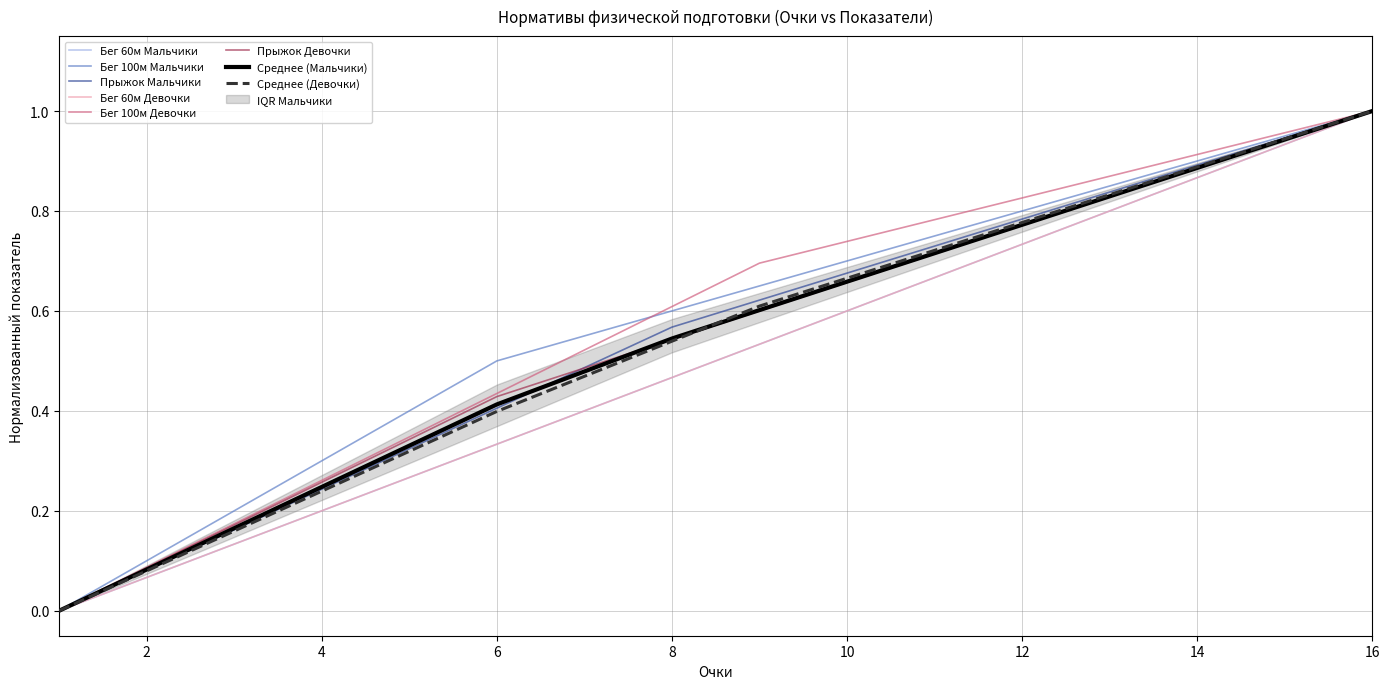

Which series has the largest range (max minus min)?

Бег 60м Мальчики